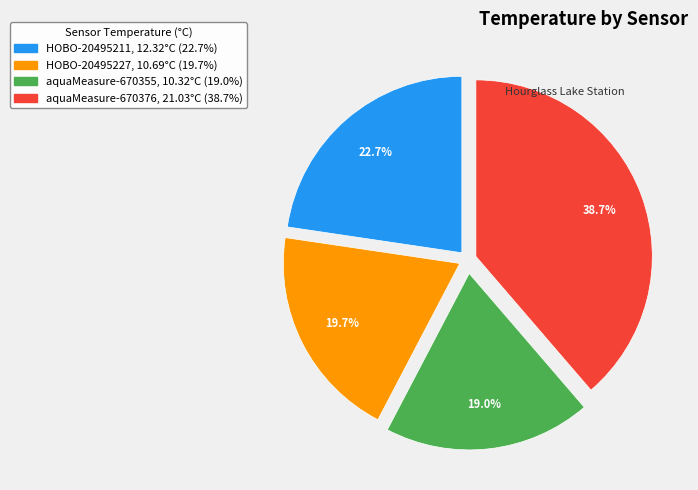

Is there any slice that represents more than half of the pie?

No